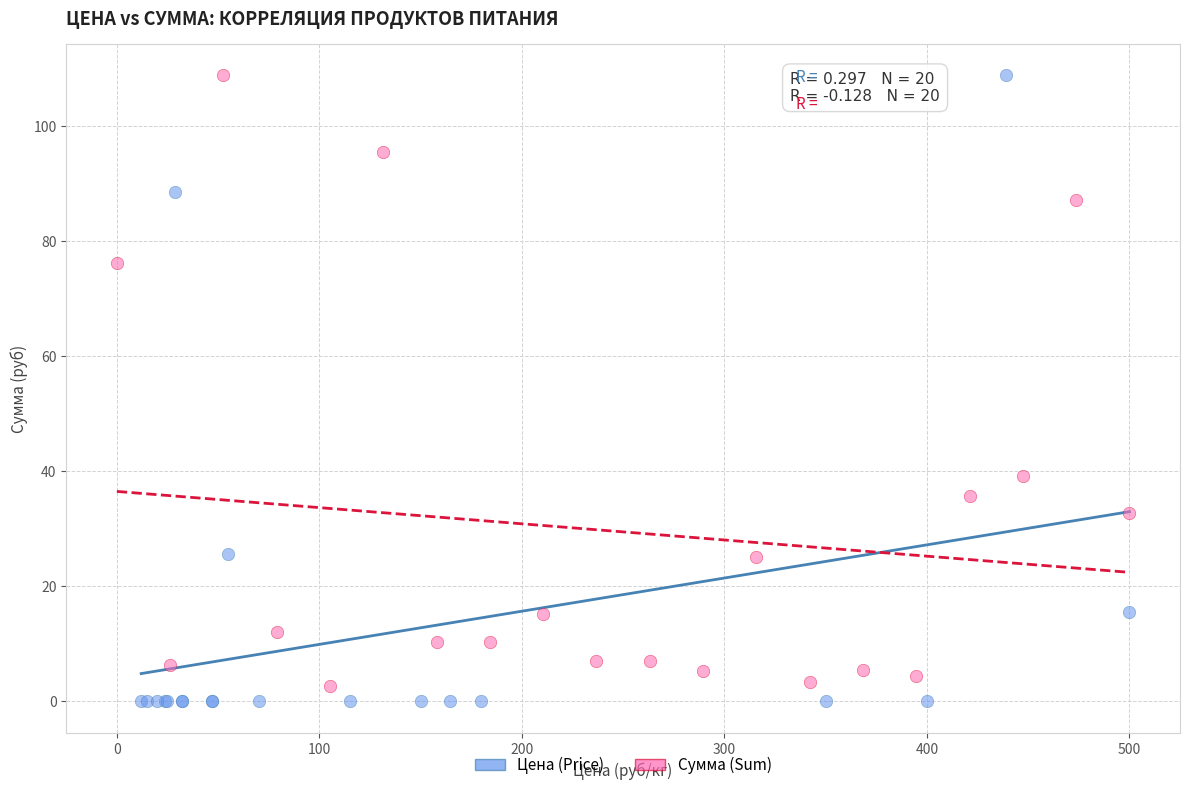

What are all the series names shown in the legend?

Цена (Price), Сумма (Sum)